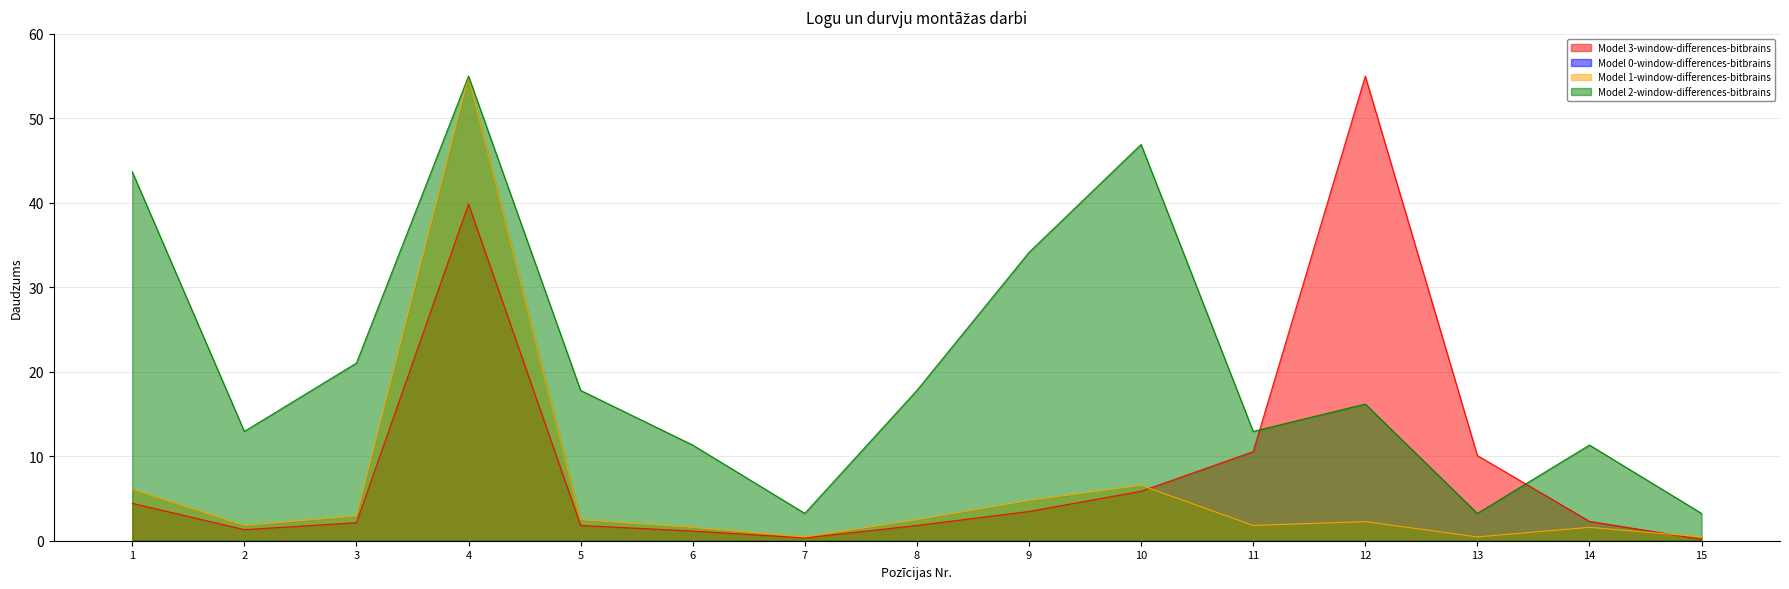

In Model 1-window-differences-bitbrains, how many points are higher than both neighbors (excluding endpoints)?

4